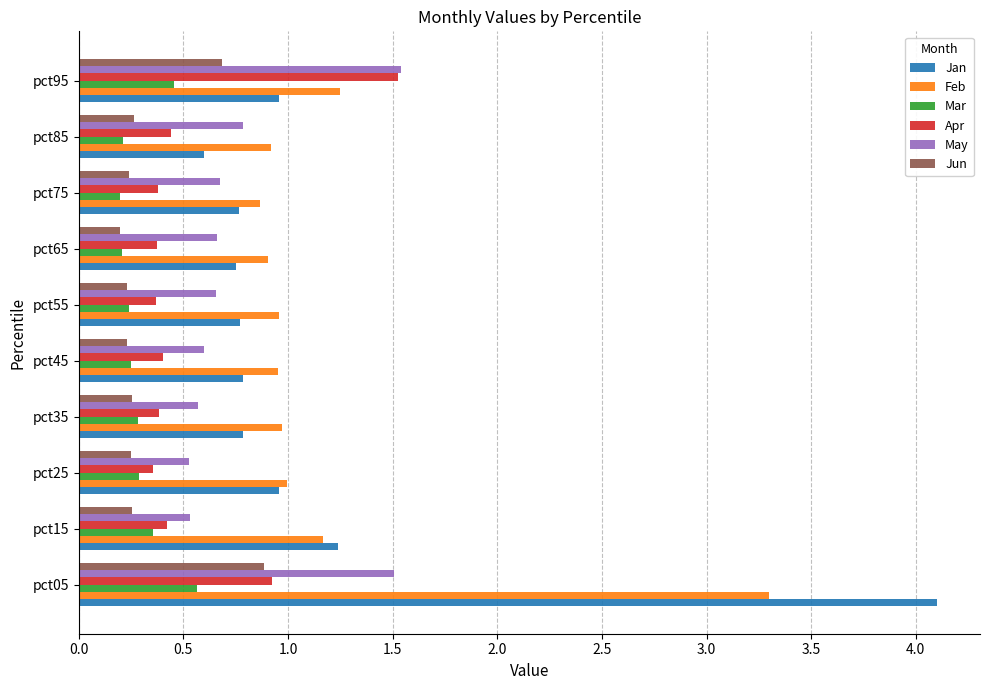

Which series has the widest spread of values?

Jan